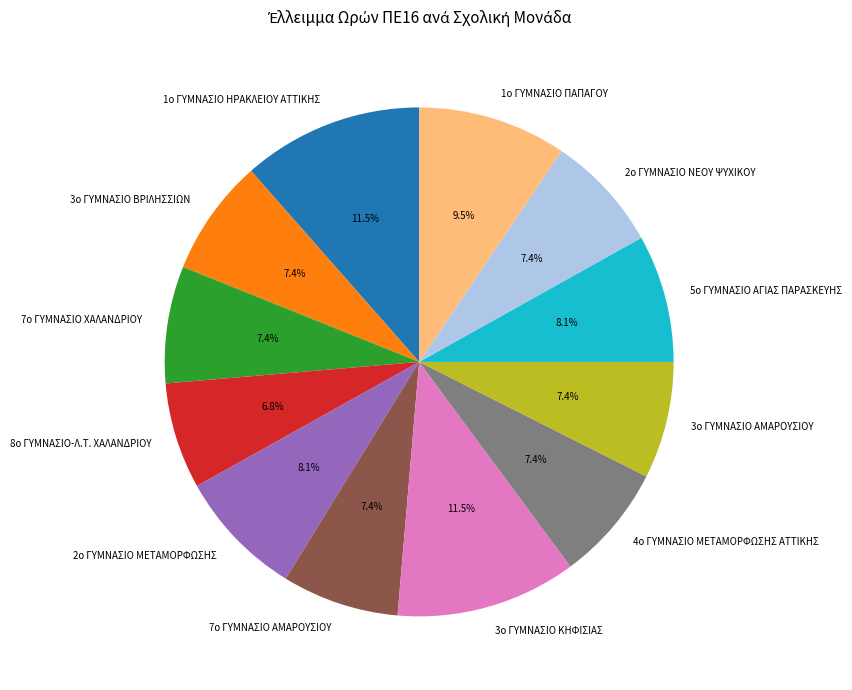

True or false: 4ο ΓΥΜΝΑΣΙΟ ΜΕΤΑΜΟΡΦΩΣΗΣ ΑΤΤΙΚΗΣ accounts for 1% of the total.

False